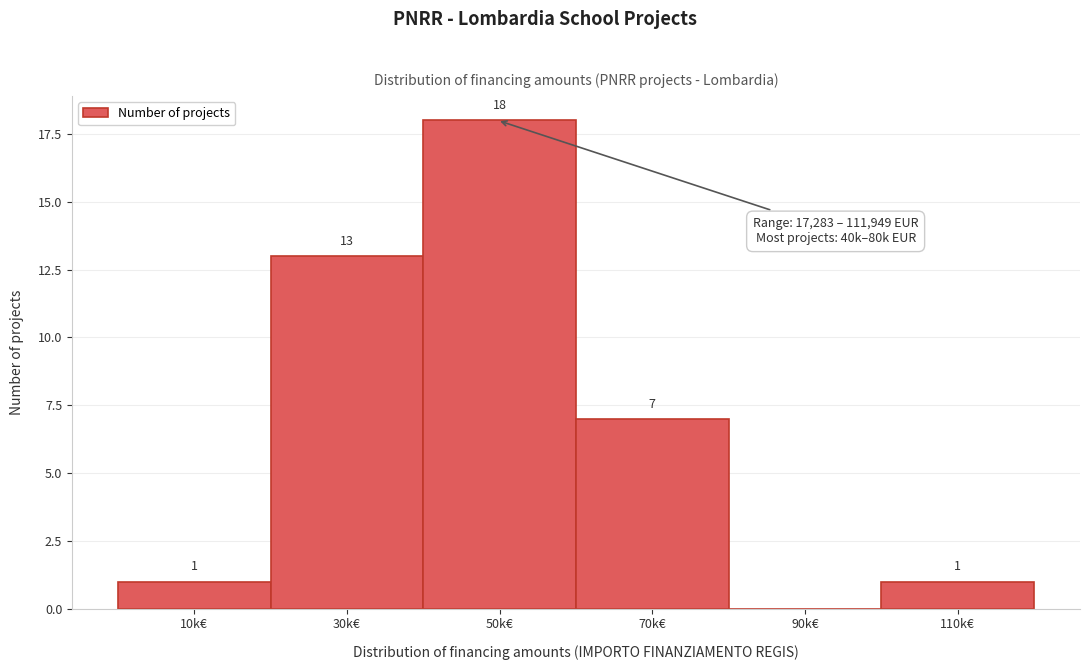

Reading left to right, what are all the values shown in this chart?

10k€=1	30k€=13	50k€=18	70k€=7	90k€=0	110k€=1